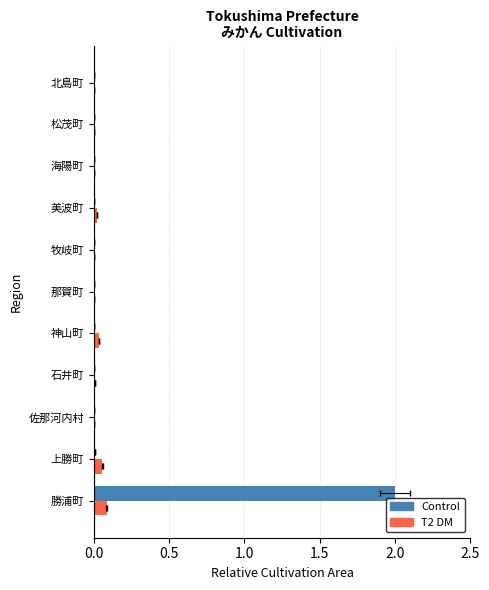

What is the total value across all series at 勝浦町?

2.1